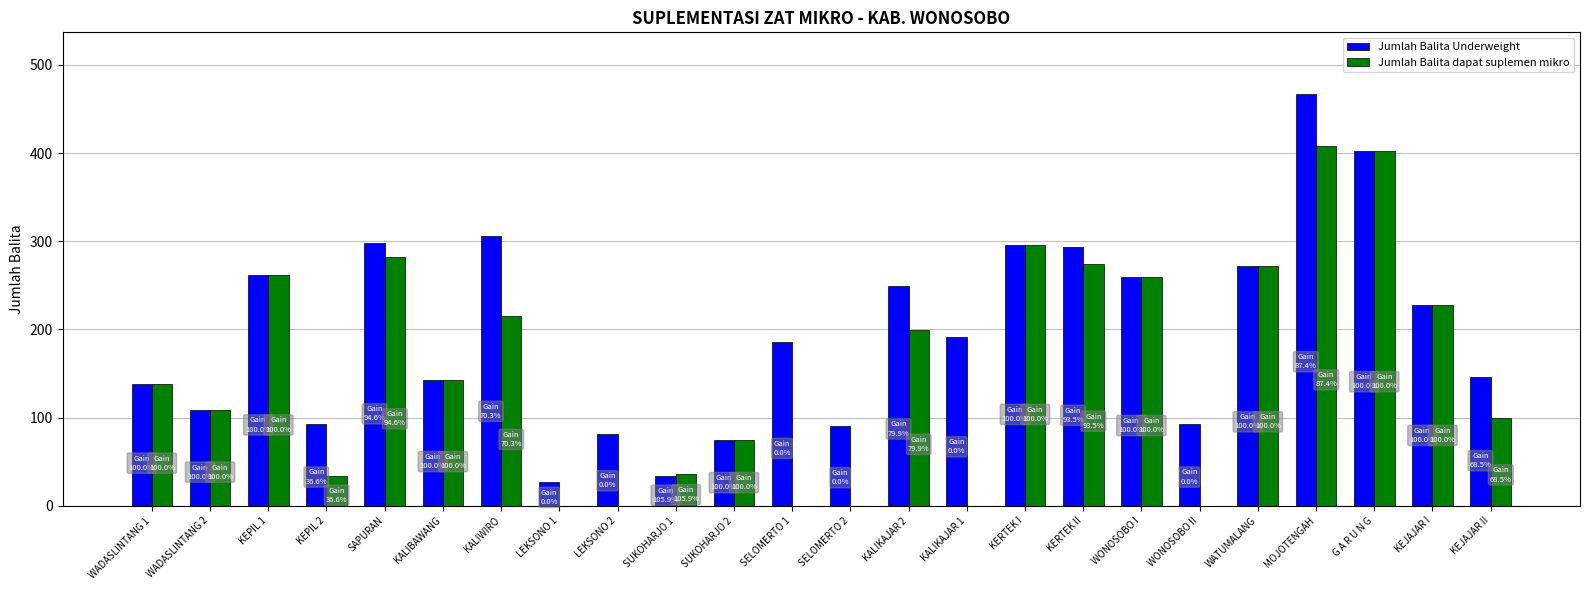

Is it true that Jumlah Balita dapat suplemen mikro equals 142 at KEJAJAR I?

False